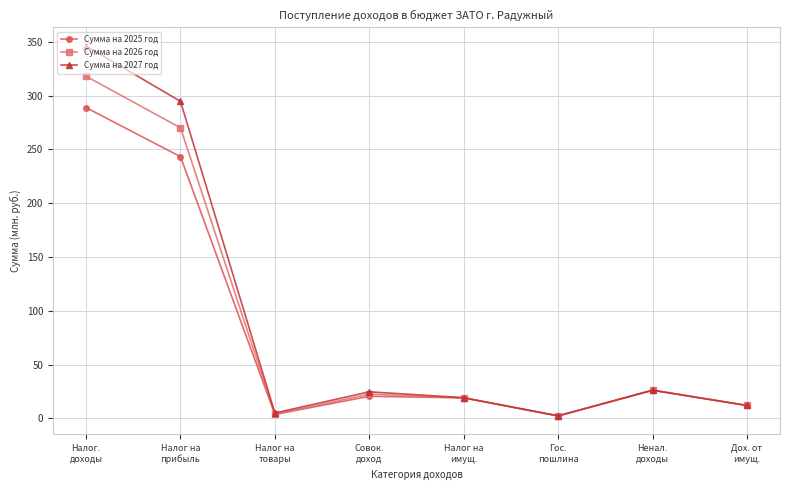

What is the maximum value shown in the chart?

346.1